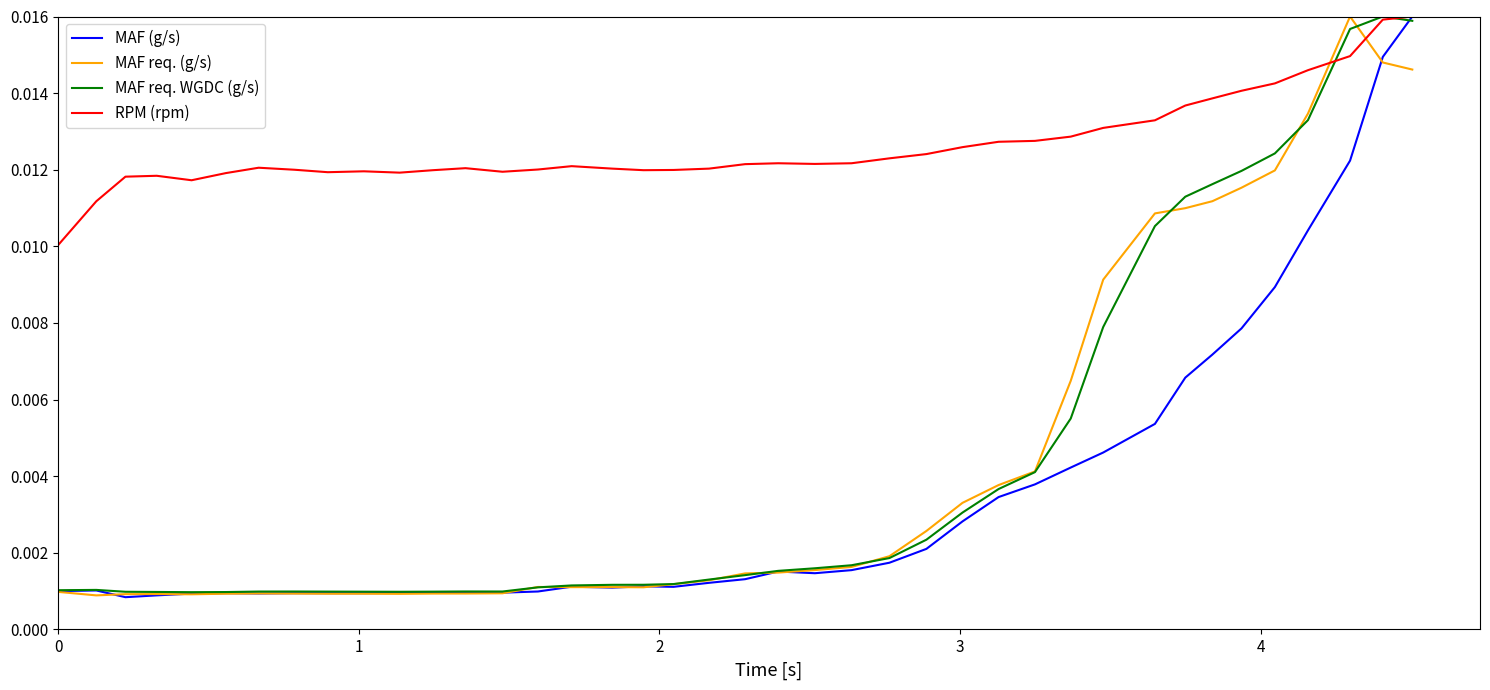

Which series has the largest total across all categories?

RPM (rpm)